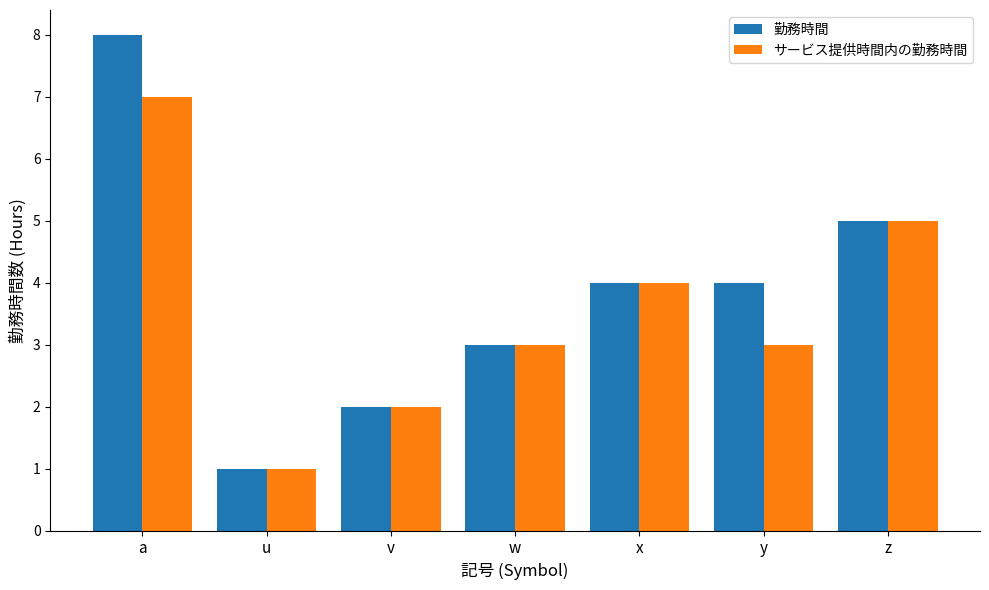

How many bars are there in each group?

2